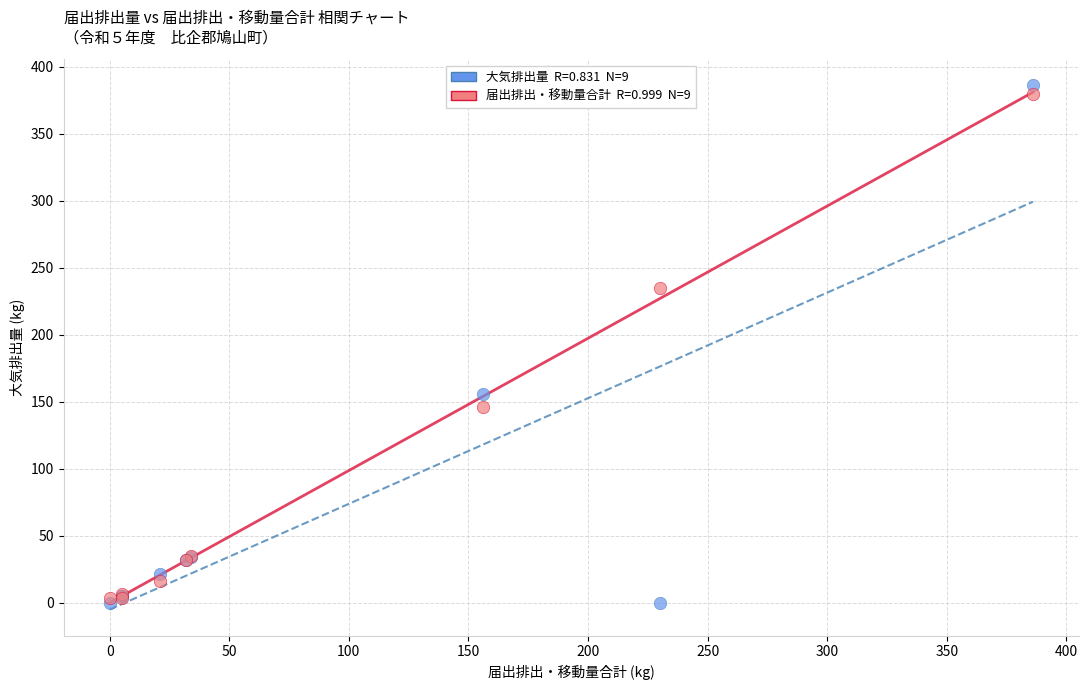

Across all series, what Y value is closest to 193?

156.0